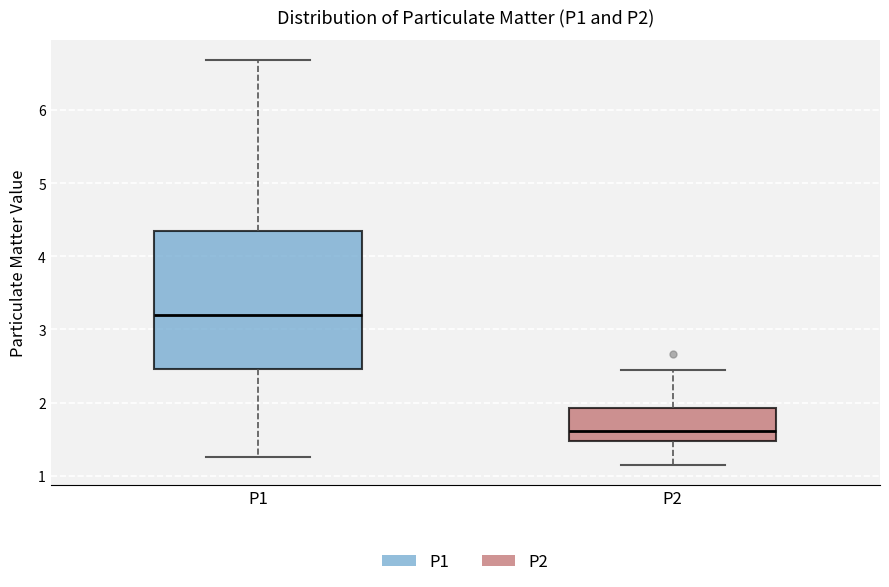

Comparing the boxes themselves (not the whiskers), which one is the tallest?

P1